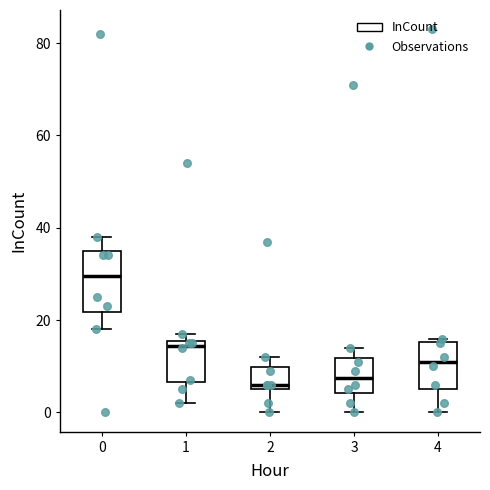

Reading left to right, transcribe this box plot: for each box, give where its median line is, the range the box spans, and where its two whiskers end, as read against the y-axis. The values are not printed on the chart, so give them approximately, as read against the axis.

0: median 30, box 22 to 36, whiskers 18 to 38
1: median 14, box 6 to 16, whiskers 2 to 18
2: median 6 (just above the box's lower edge), box 6 to 10, whiskers 0 to 12
3: median 8, box 4 to 12, whiskers 0 to 14
4: median 12, box 6 to 16, whiskers 0 to 16 (just above the box's upper edge)